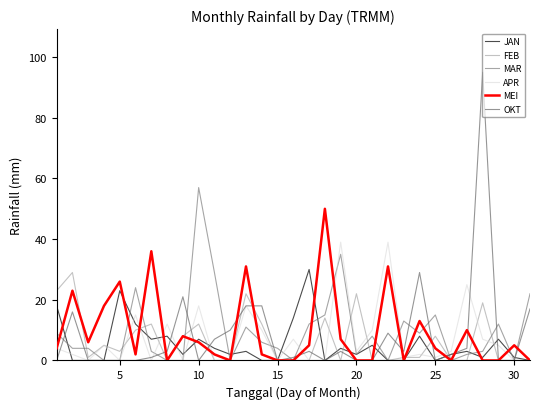

Does the chart display data point markers on the line(s)?

No